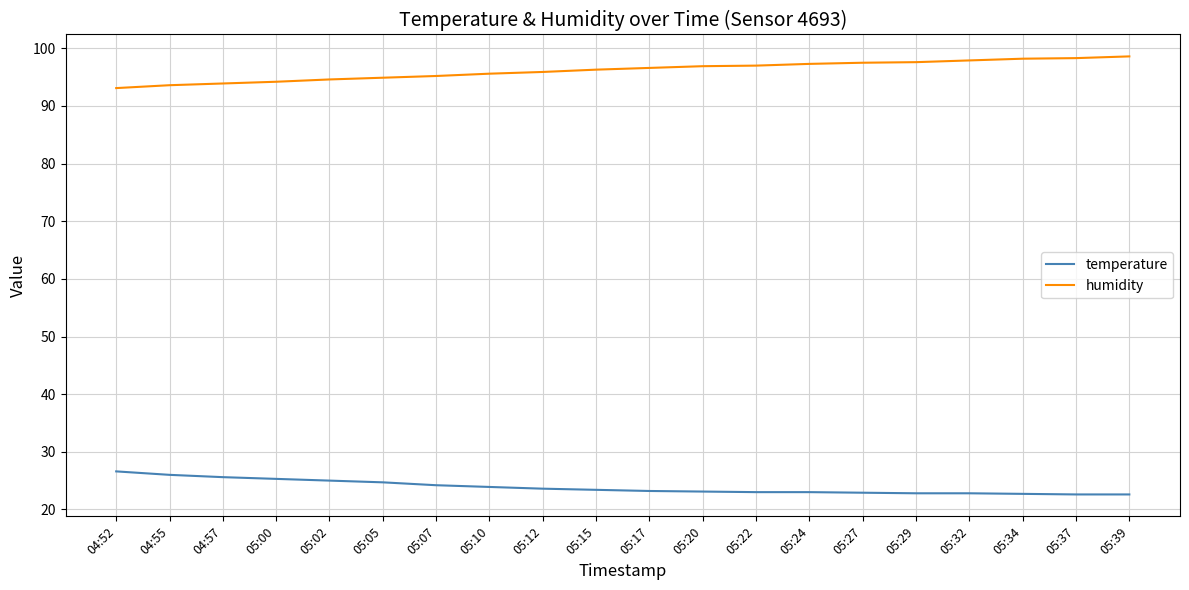

What is the sum of the humidity values at 05:05 and 05:00?

189.1